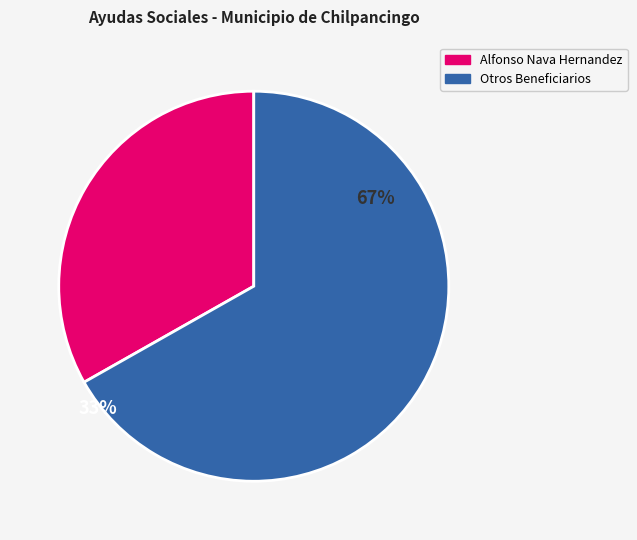

Is there a majority slice in this chart?

Yes